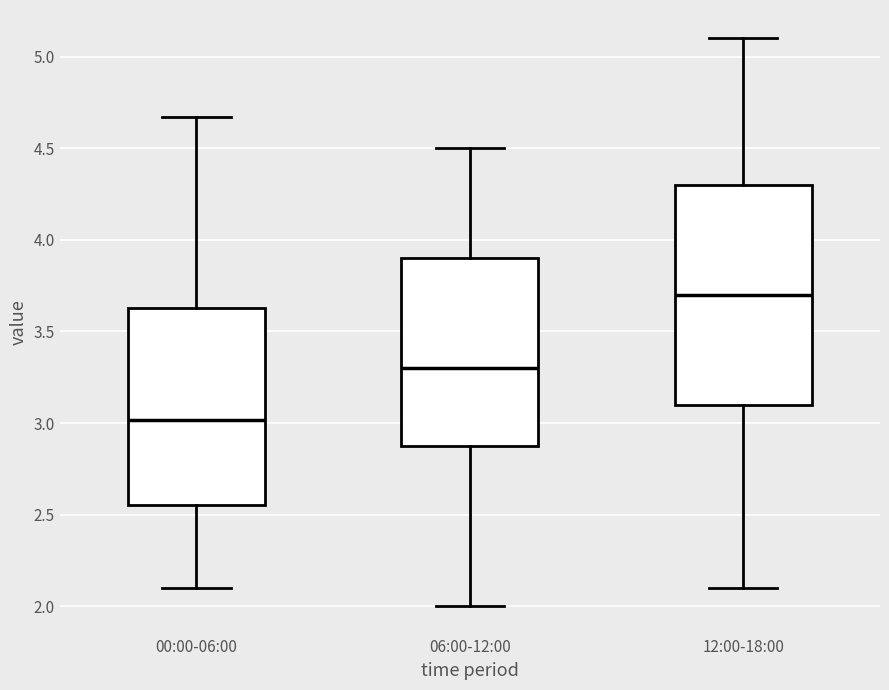

Which box is the tallest, from its lower edge to its upper edge?

12:00-18:00